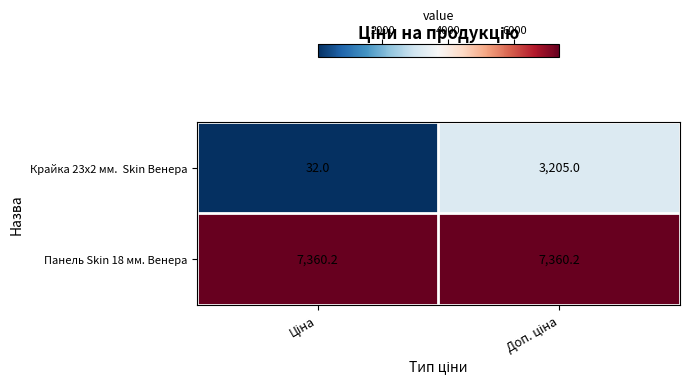

What is the average value of the Панель Skin 18 мм. Венера series?

7360.2